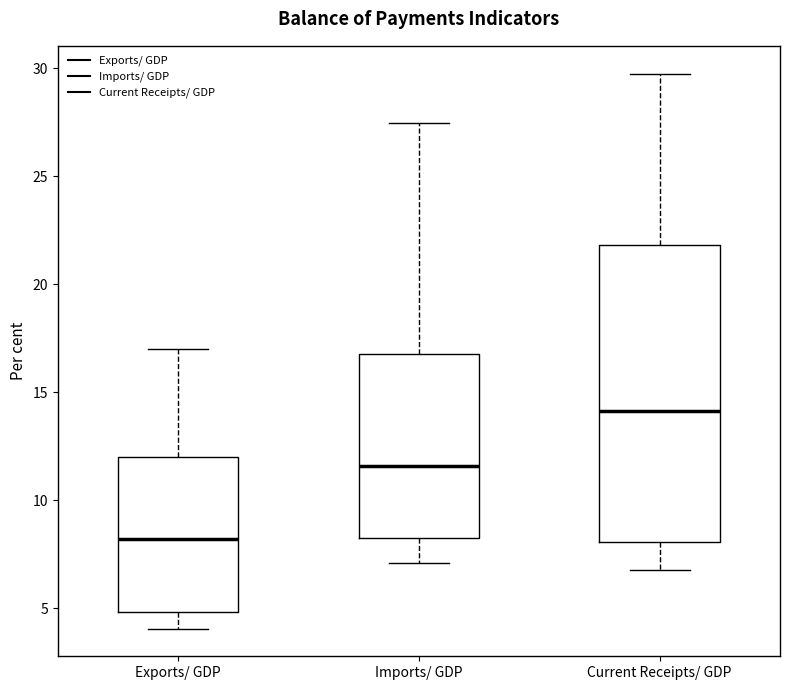

Reading left to right, read every box against the y-axis: the position of its median line, the range the box covers, and the ends of its whiskers. The values are not printed on the chart, so give them approximately, as read against the axis.

Exports/ GDP: median 8.0, box 5.0 to 12.0, whiskers 4.0 to 17.0
Imports/ GDP: median 11.5, box 8.0 to 17.0, whiskers 7.0 to 27.5
Current Receipts/ GDP: median 14.0, box 8.0 to 22.0, whiskers 7.0 to 30.0